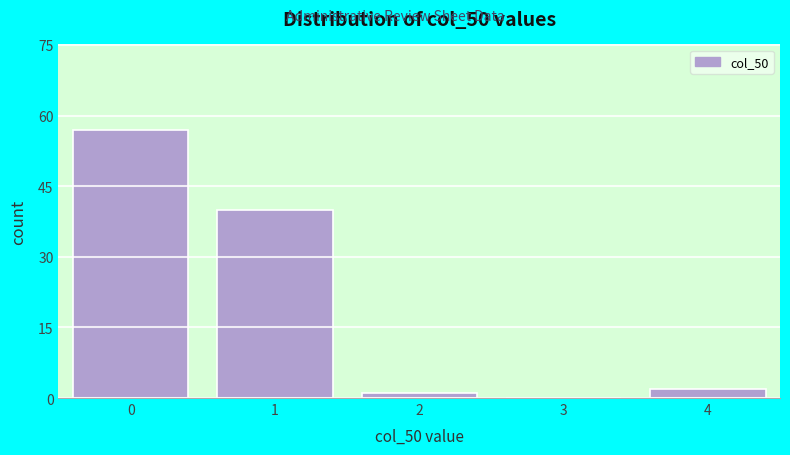

Reading left to right, list all the values displayed in this chart.

0=57	1=40	2=1	3=0	4=2